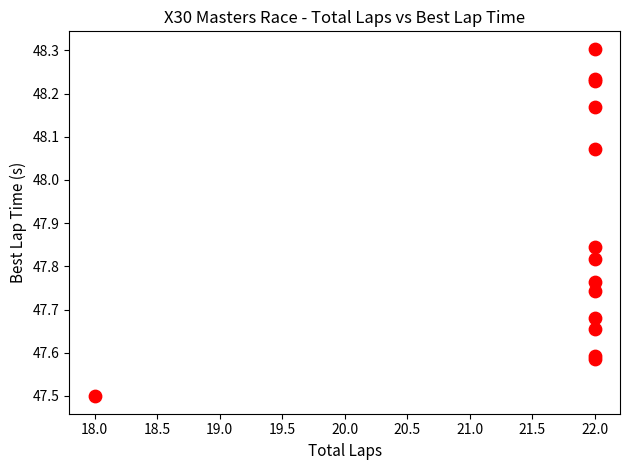

What Y value in the scatter plot is closest to 47?

47.5